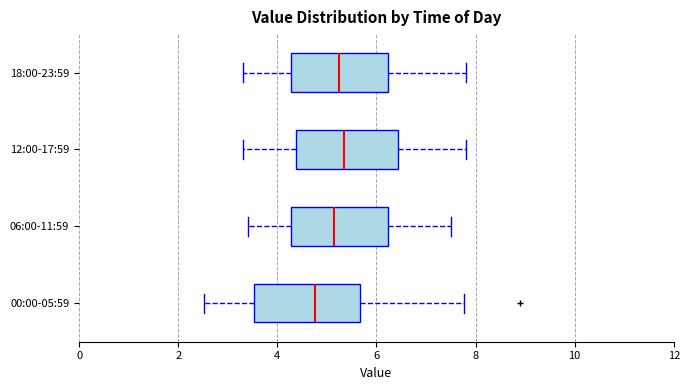

Where does the left whisker of the box for 06:00-11:59 end on the x-axis? The values are not printed on the chart, so give them approximately, as read against the axis.

3.4